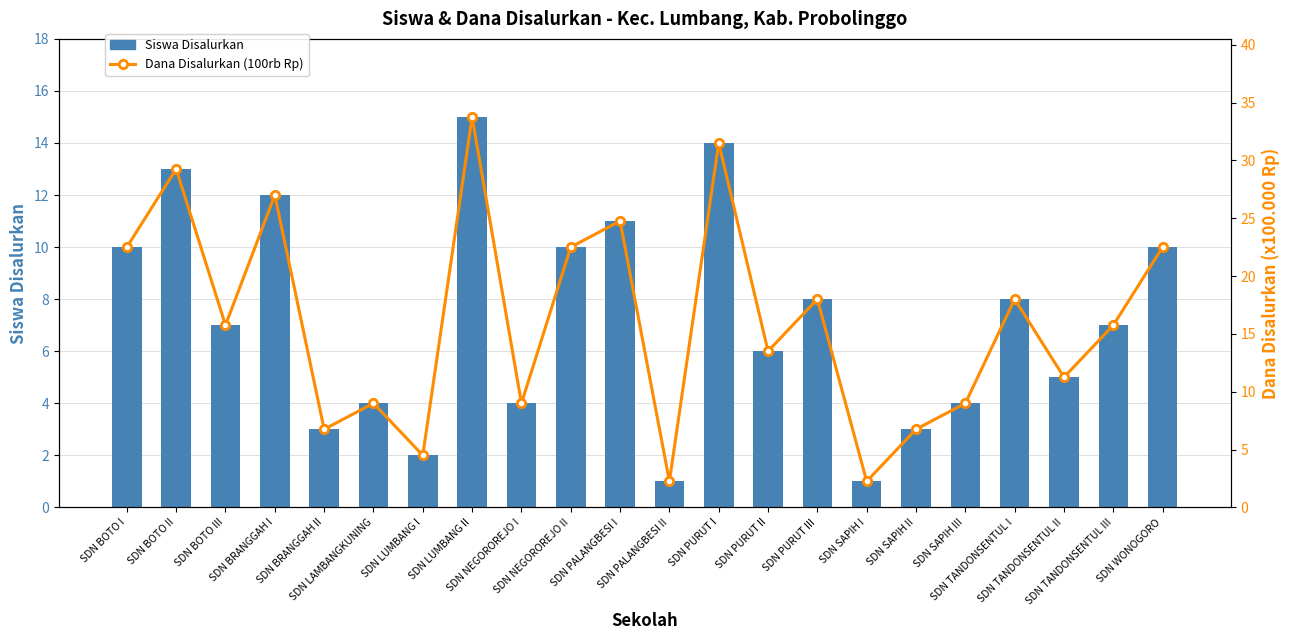

What is the smallest value displayed?

1.0